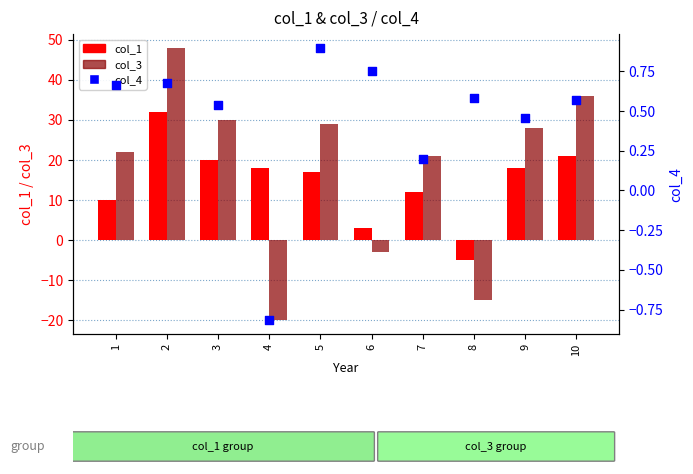

Which series reaches the minimum Y coordinate?

col_3